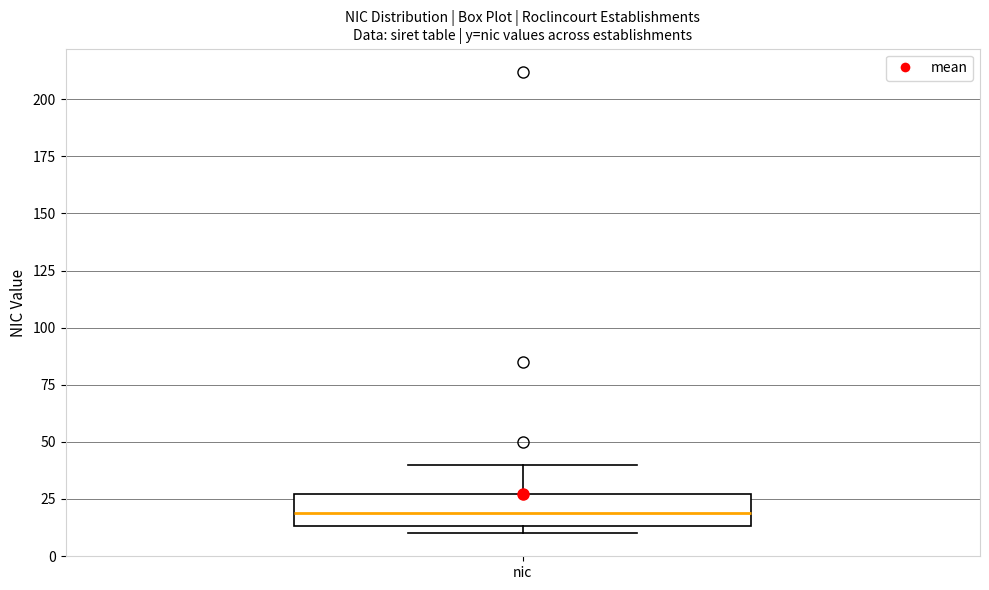

Transcribe this box plot: give where the median line is, the range the box spans, and where the two whiskers end, as read against the y-axis. The values are not printed on the chart, so give them approximately, as read against the axis.

median 20, box 15 to 25, whiskers 10 to 40